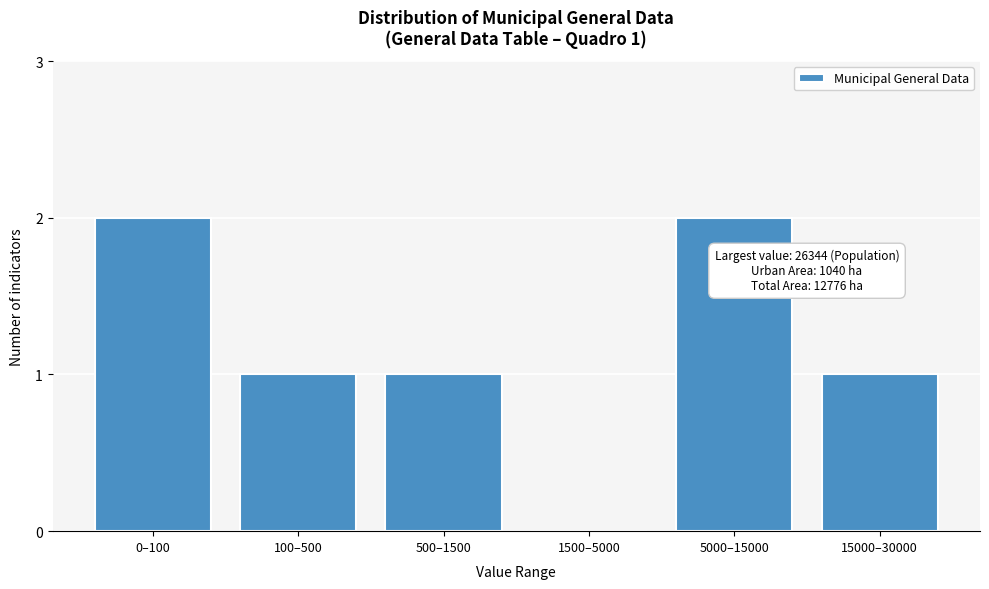

Reading right to left, extract all data points from this chart.

15000–30000=1	5000–15000=2	1500–5000=0	500–1500=1	100–500=1	0–100=2